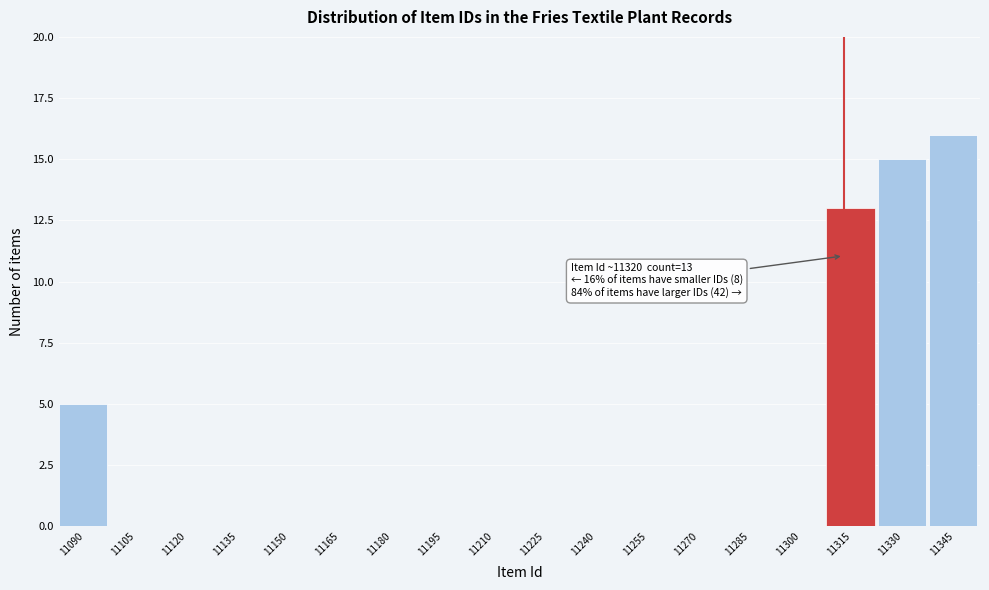

Reading left to right, list all the values displayed in this chart.

11090=5	11105=0	11120=0	11135=0	11150=0	11165=0	11180=0	11195=0	11210=0	11225=0	11240=0	11255=0	11270=0	11285=0	11300=0	11315=13	11330=15	11345=16